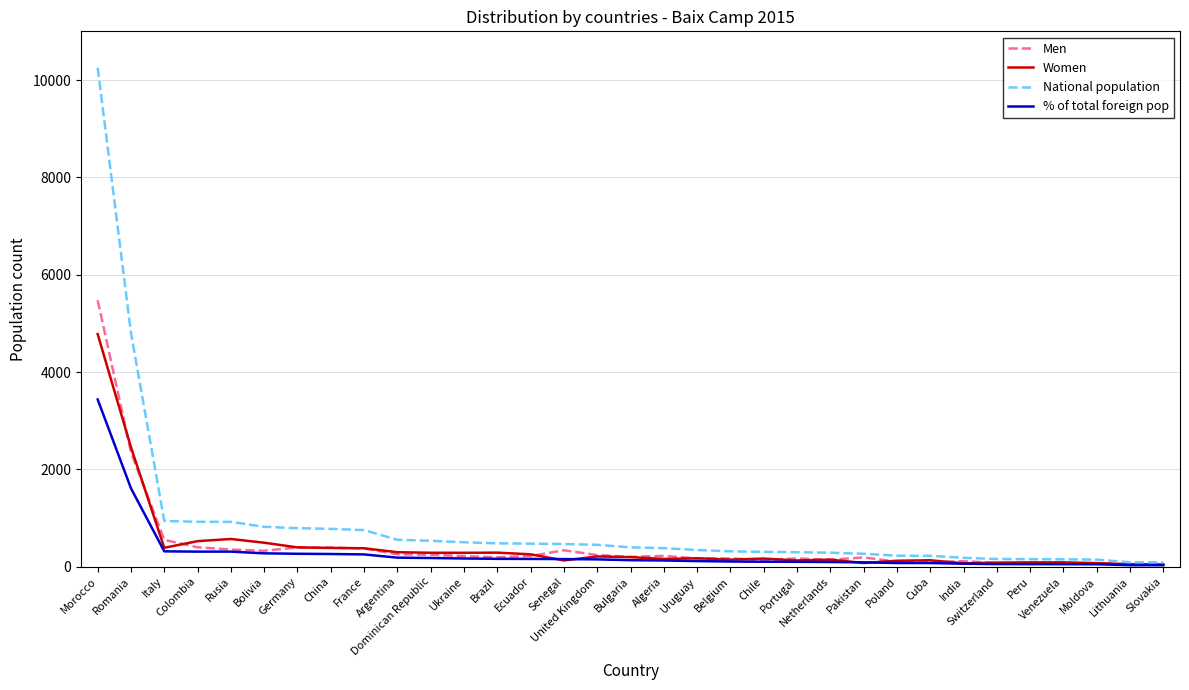

The value of National population at Peru is 155. True or false?

True